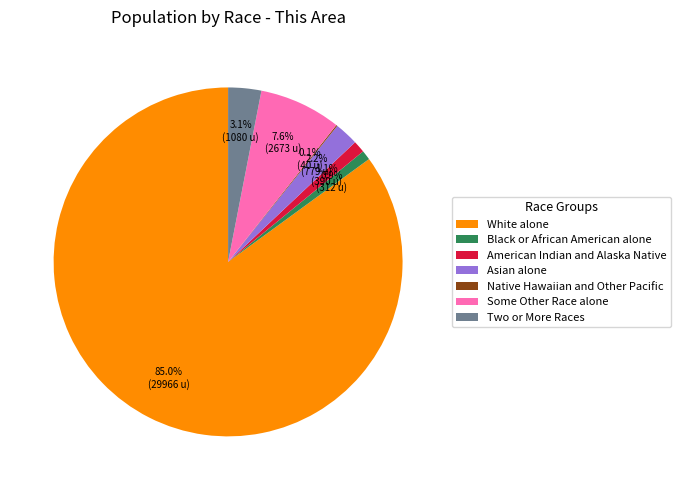

To the nearest percent, what percentage of the pie is Some Other Race alone?

8%